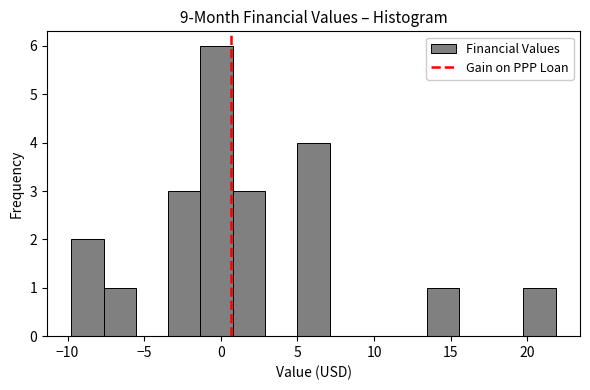

Over which range of the x-axis is the bar tallest?

-1.5 to 1.0